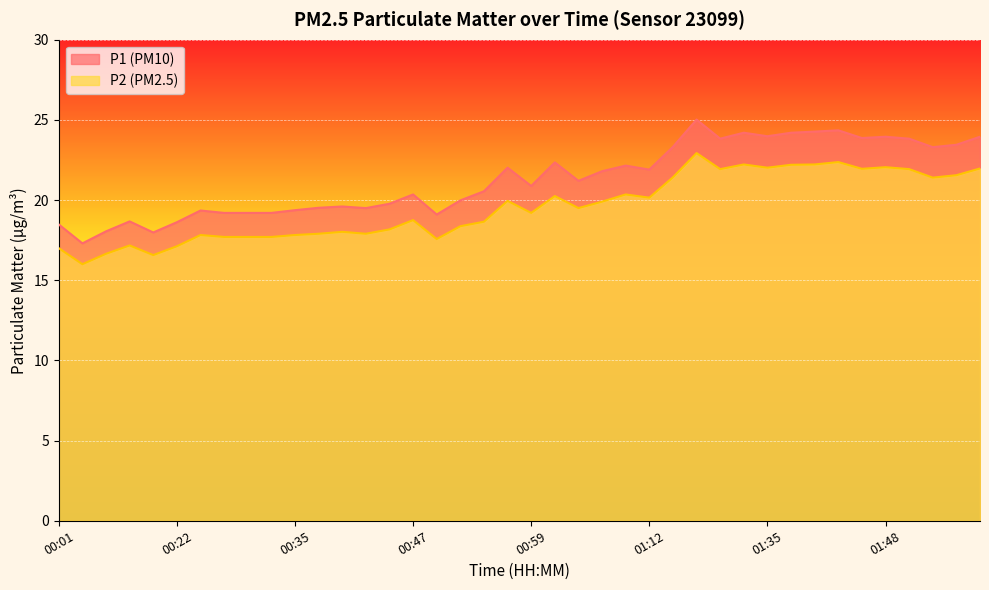

True or false: P2 and P1 cross at least once.

False